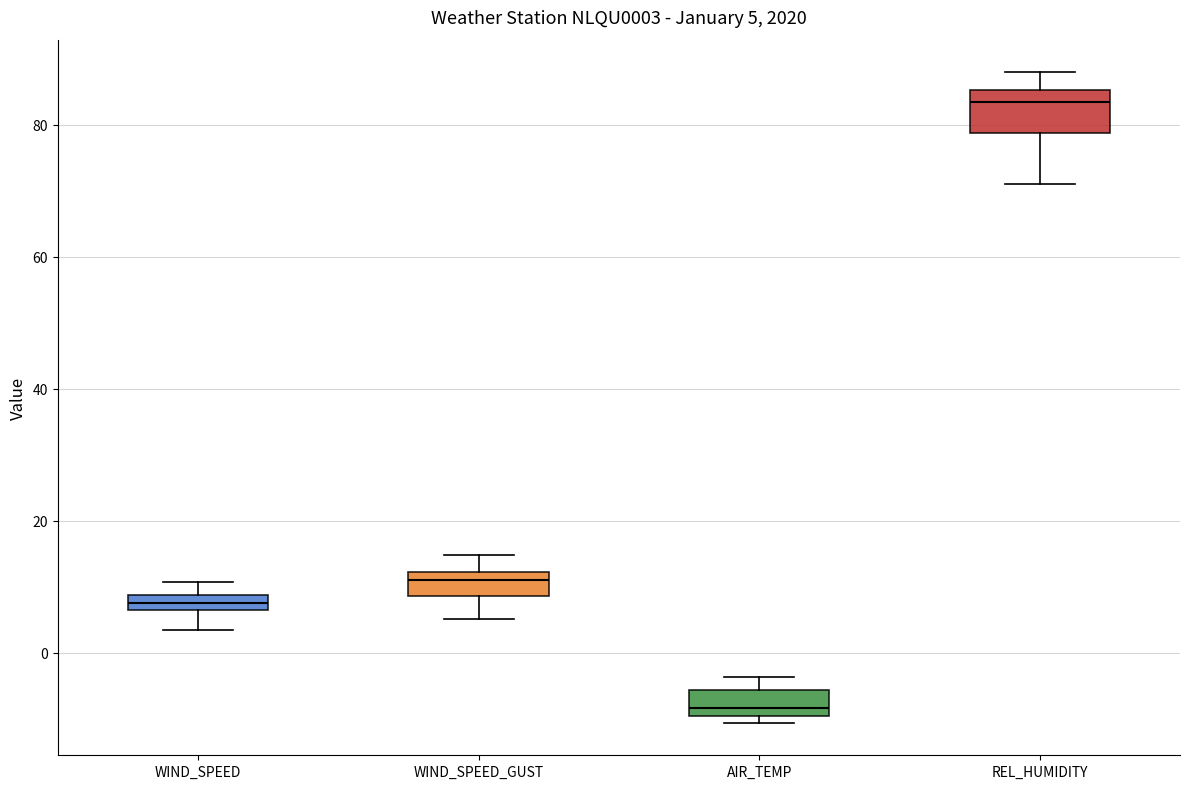

Which box has the highest median line?

REL_HUMIDITY